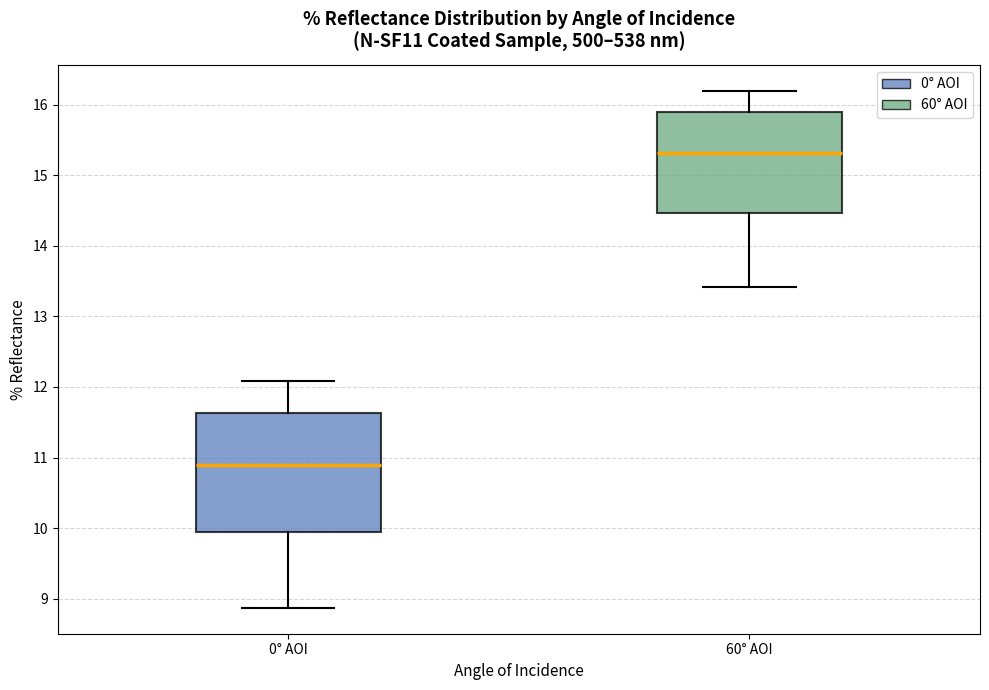

Reading left to right, transcribe this box plot: for each box, give where its median line is, the range the box spans, and where its two whiskers end, as read against the y-axis. The values are not printed on the chart, so give them approximately, as read against the axis.

0° AOI: median 10.9, box 10.0 to 11.6, whiskers 8.9 to 12.1
60° AOI: median 15.3, box 14.5 to 15.9, whiskers 13.4 to 16.2